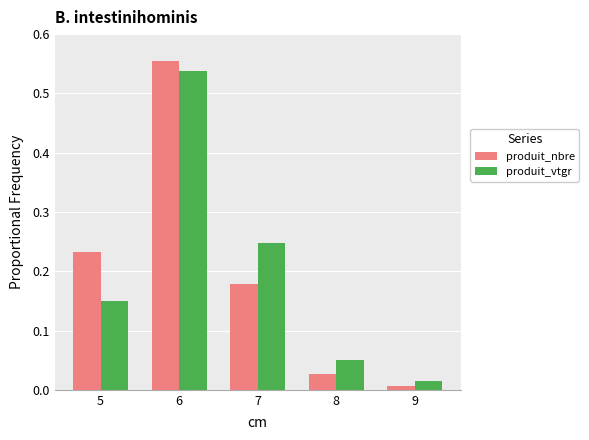

What is the total value across all series at 5?

0.4